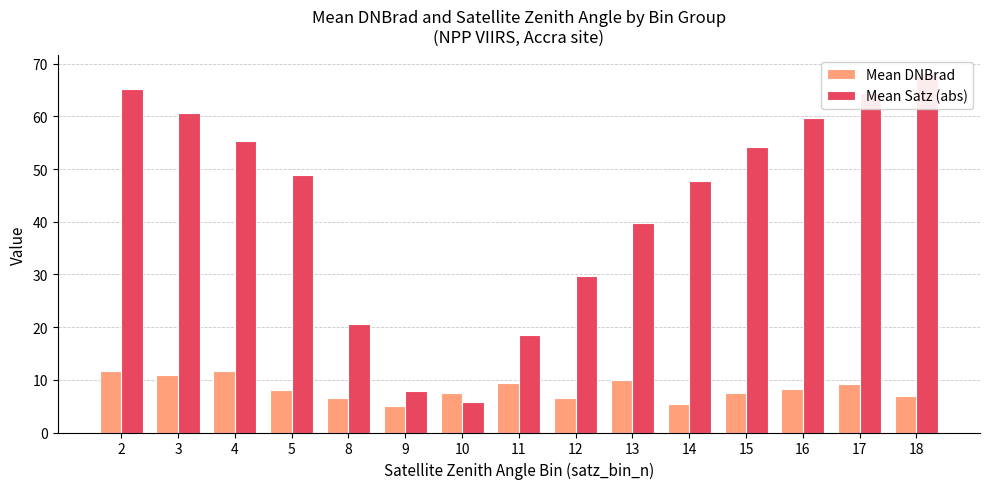

What are all the series names shown in the legend?

Mean DNBrad, Mean Satz (abs)